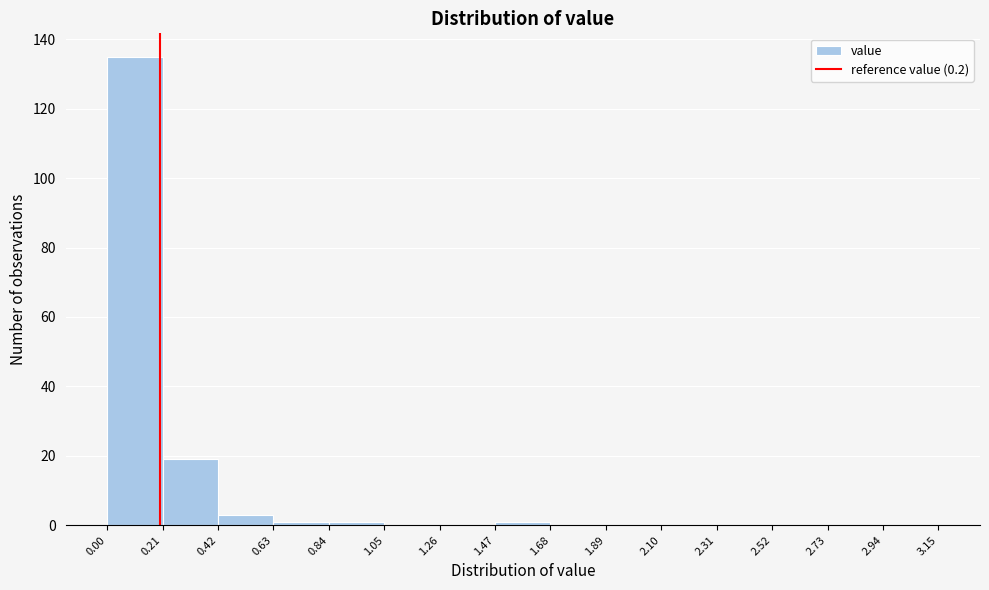

Over which range of the x-axis is the bar tallest?

0.00 to 0.21